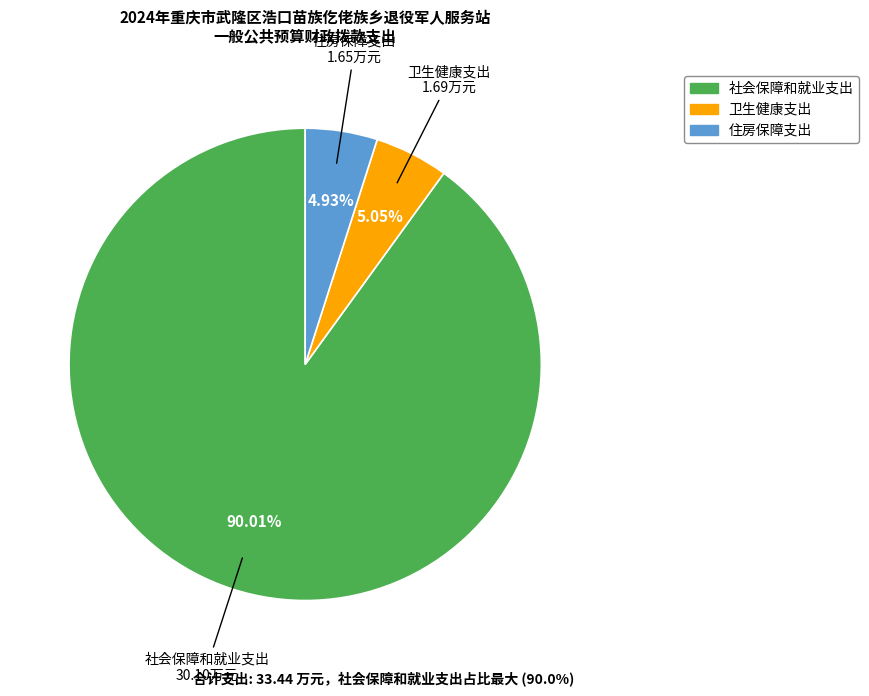

Is there a majority slice in this chart?

Yes